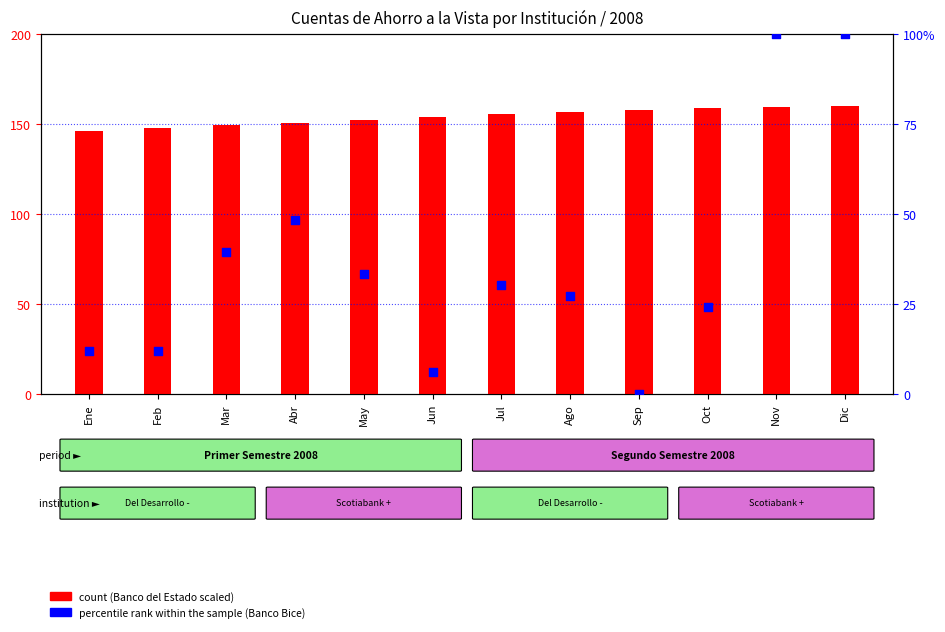

Which series has the largest Y range (max minus min)?

Banco Bice (percentile)